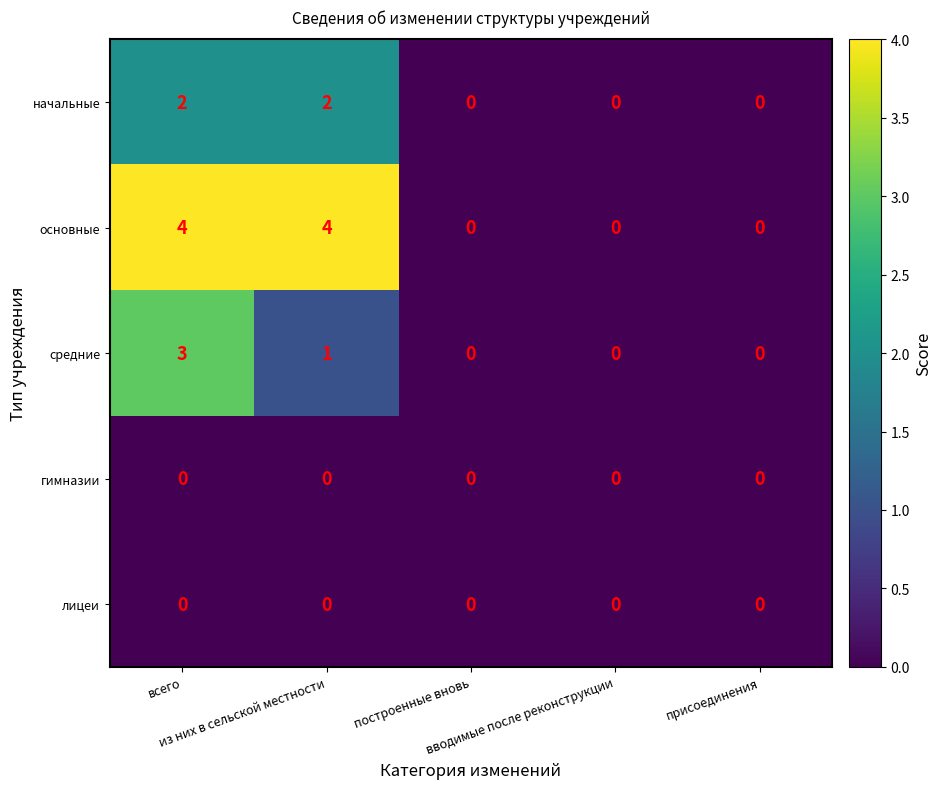

Which series has the widest spread of values?

основные